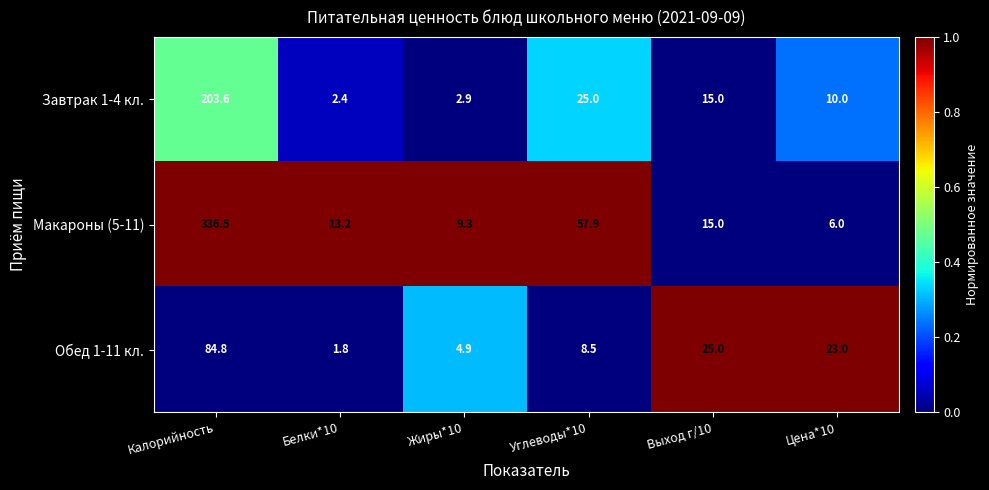

Reading left to right, what are all the values shown in this chart?

Завтрак 1-4 кл.: Калорийность=203.6	Белки*10=2.4	Жиры*10=2.9	Углеводы*10=25.0	Выход г/10=15.0	Цена*10=10.0
Макароны (5-11): Калорийность=336.5	Белки*10=13.2	Жиры*10=9.3	Углеводы*10=57.9	Выход г/10=15.0	Цена*10=6.0
Обед 1-11 кл.: Калорийность=84.8	Белки*10=1.8	Жиры*10=4.9	Углеводы*10=8.5	Выход г/10=25.0	Цена*10=23.0